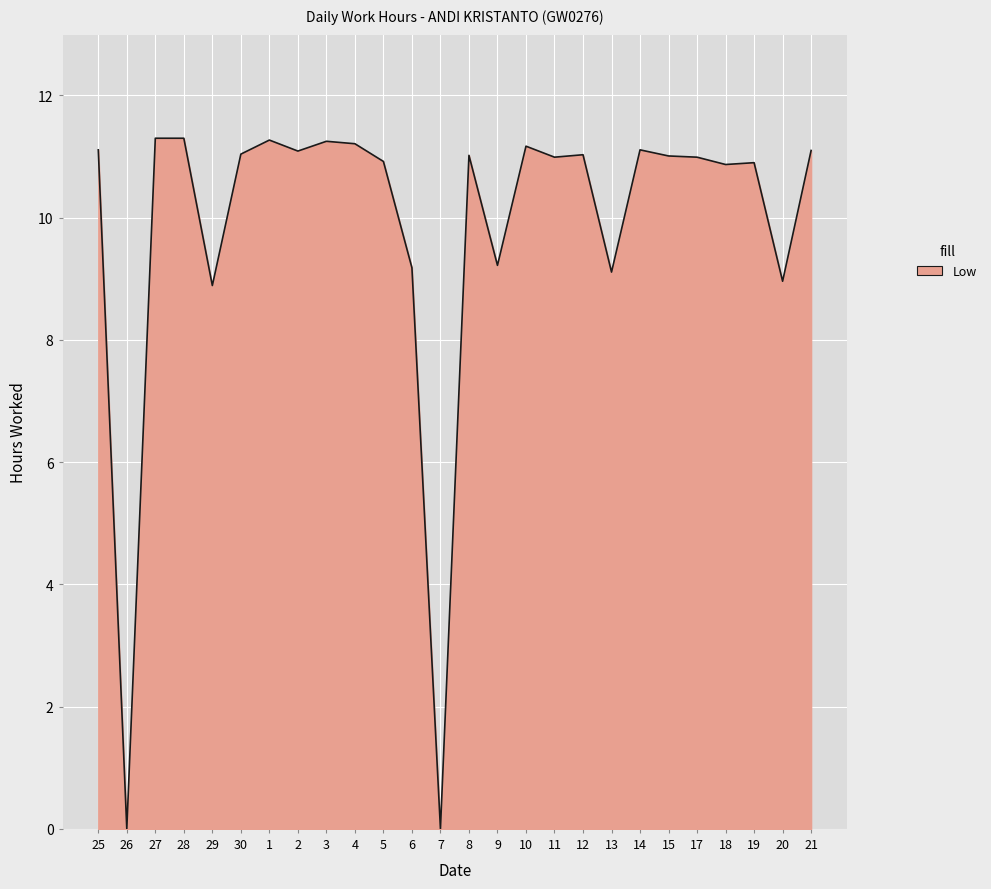

True or false: the data shows 11.0 at 30.

True